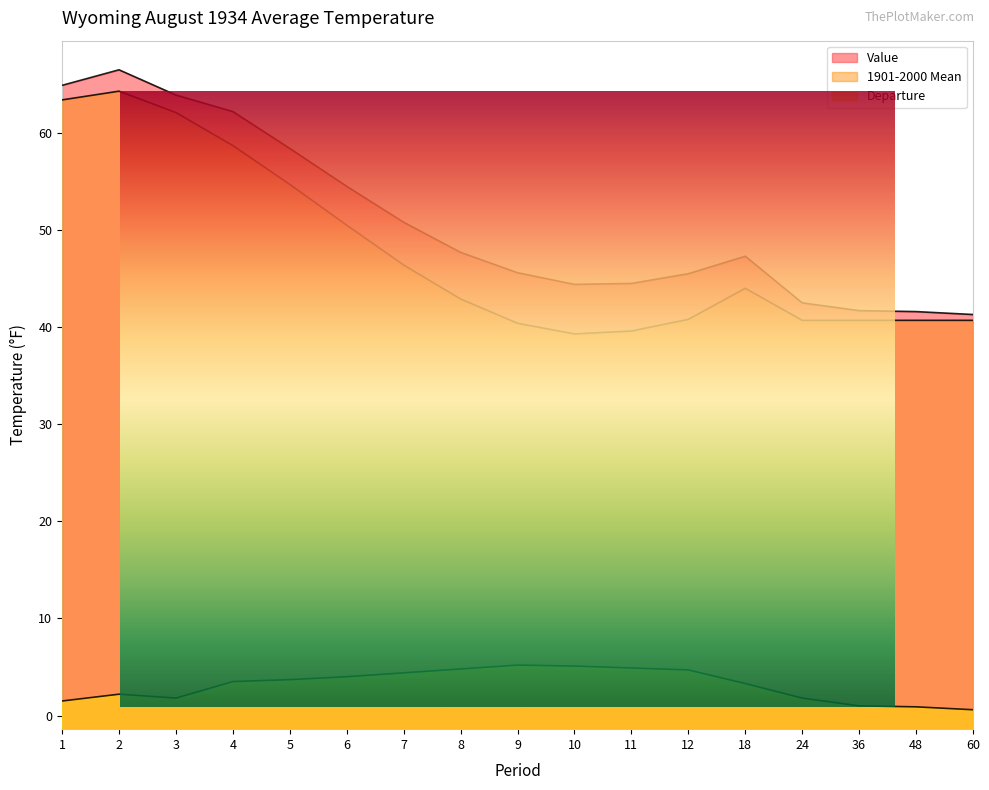

What is the lowest value of the 1901-2000 Mean series?

39.3